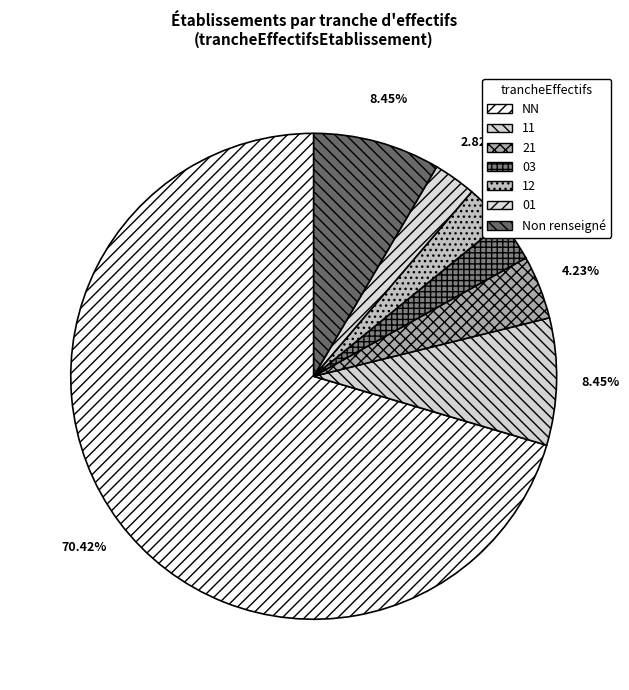

To the nearest percent, what is the combined percentage of 03 and 12?

6%